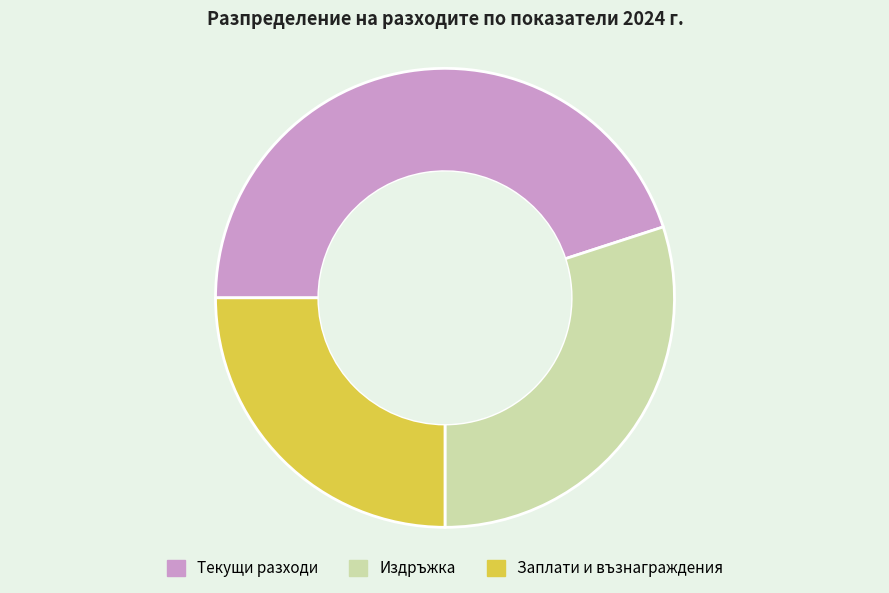

Count the number of slices in the pie.

3